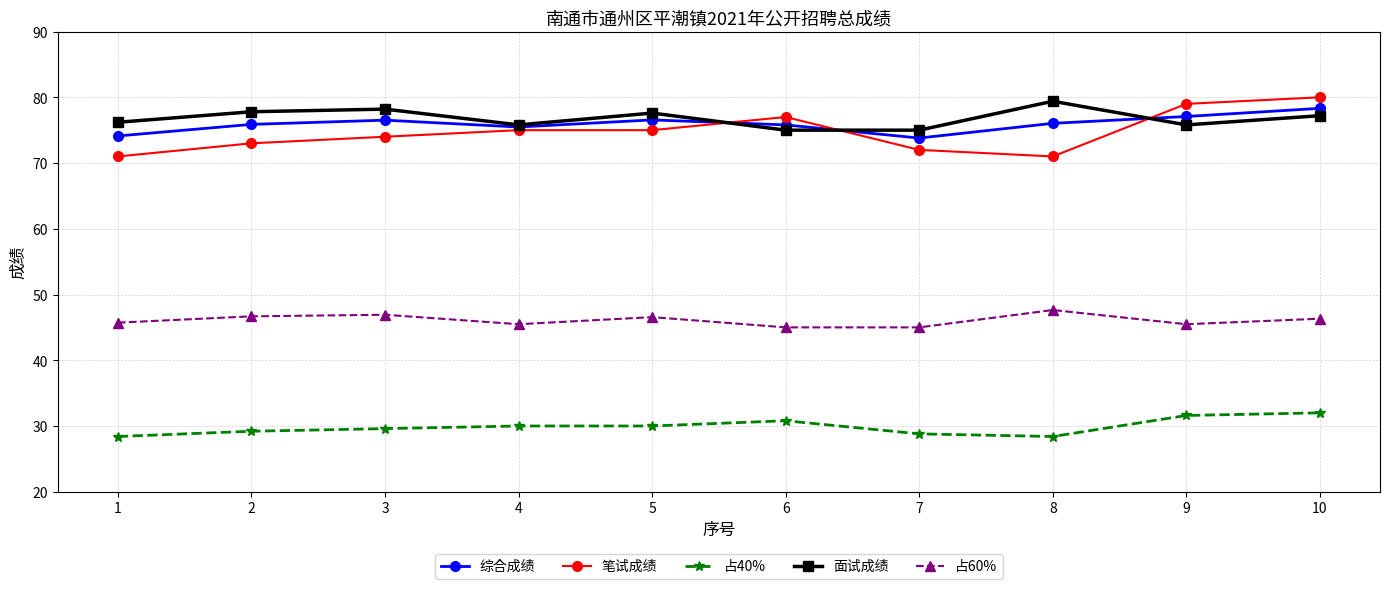

The value of 占60% at 1 is 45.7. True or false?

True